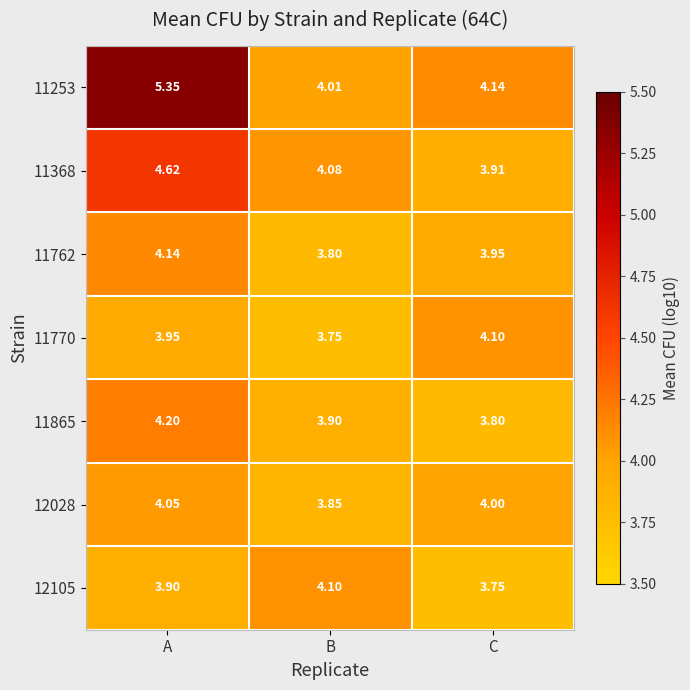

At which category is the sum across all series the highest?

A